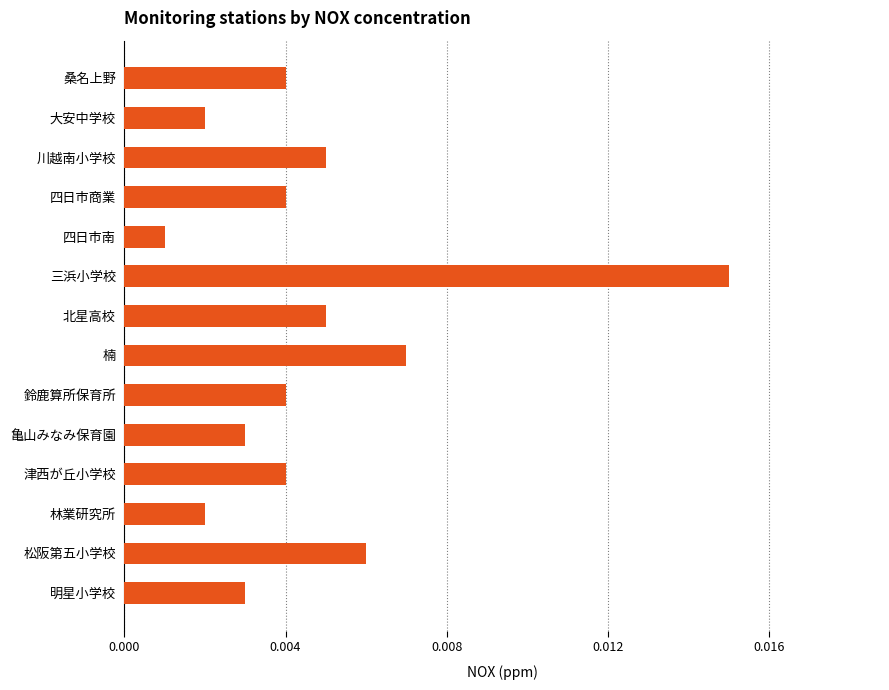

Which has a higher value, 大安中学校 or 楠?

楠